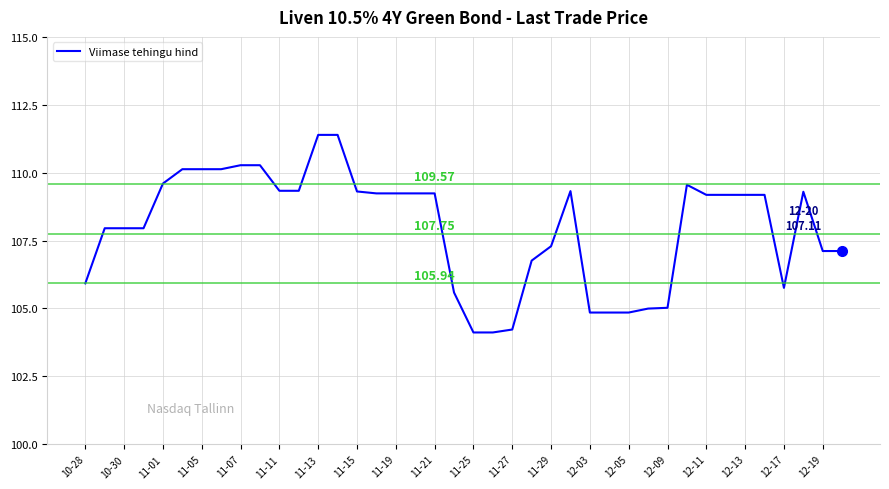

What is the difference between the maximum and minimum values?

7.3